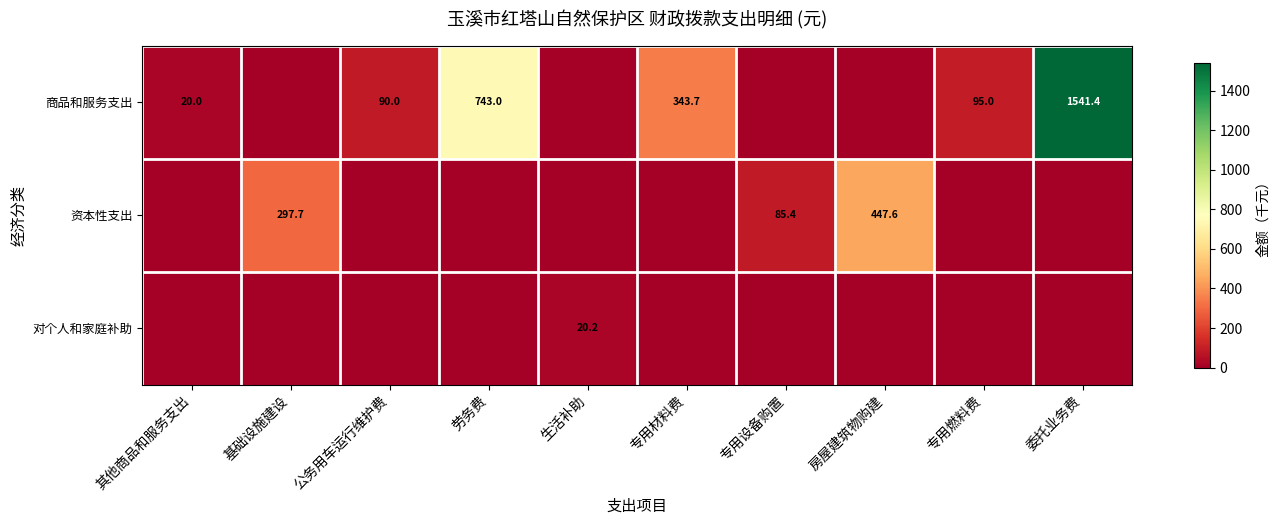

Which series changed the most between 专用材料费 and 委托业务费?

row_0